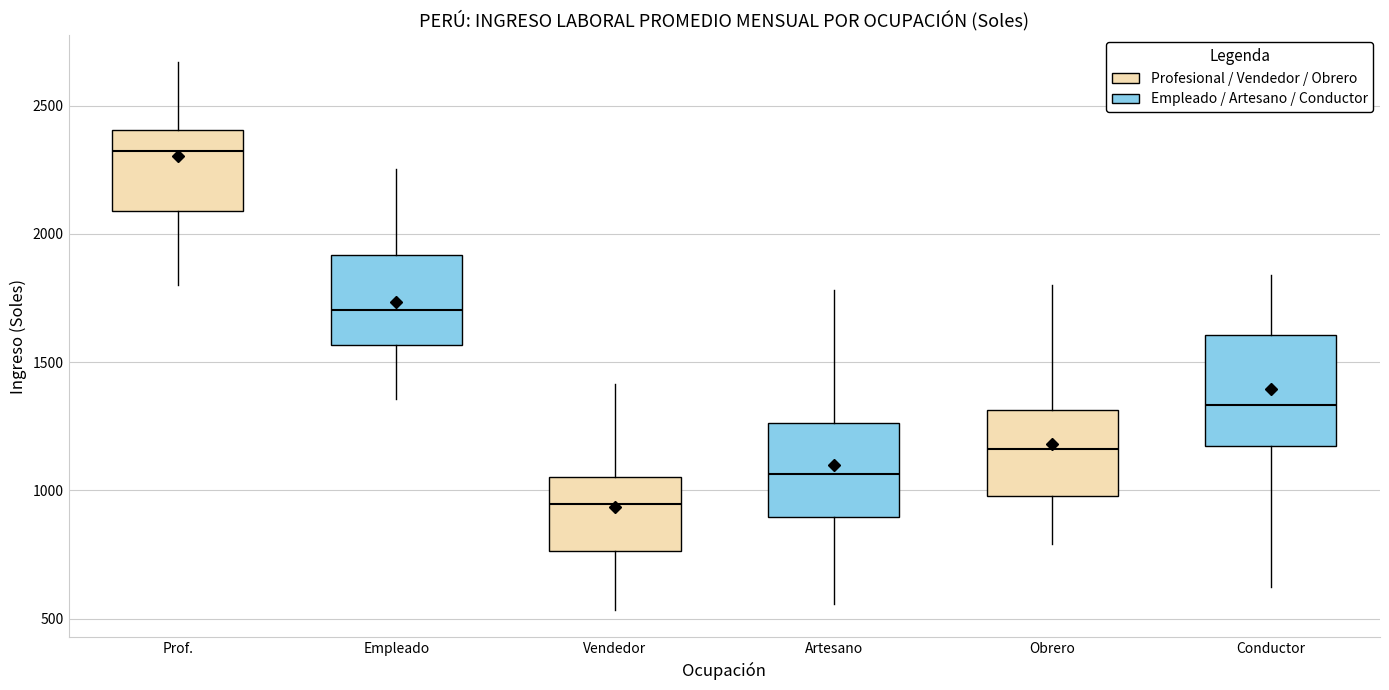

Reading left to right, transcribe this box plot: for each box, give where its median line is, the range the box spans, and where its two whiskers end, as read against the y-axis. The values are not printed on the chart, so give them approximately, as read against the axis.

Prof.: median 2350, box 2100 to 2400, whiskers 1800 to 2650
Empleado: median 1700, box 1550 to 1900, whiskers 1350 to 2250
Vendedor: median 950, box 750 to 1050, whiskers 550 to 1400
Artesano: median 1050, box 900 to 1250, whiskers 550 to 1800
Obrero: median 1150, box 1000 to 1300, whiskers 800 to 1800
Conductor: median 1350, box 1150 to 1600, whiskers 650 to 1850